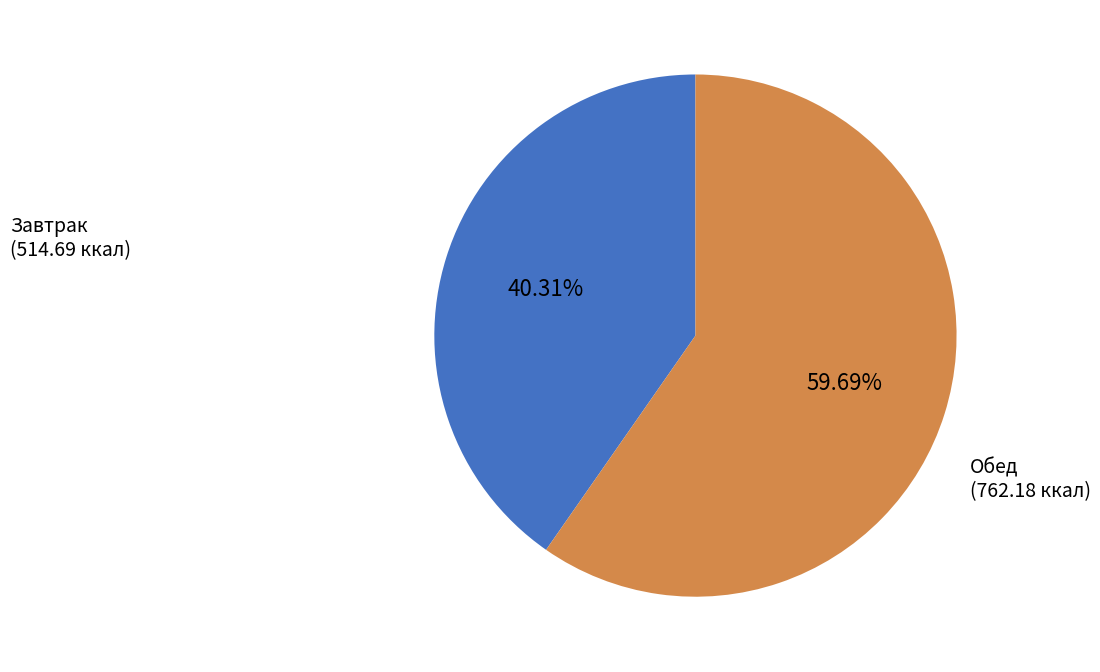

Is there any slice that represents more than half of the pie?

Yes